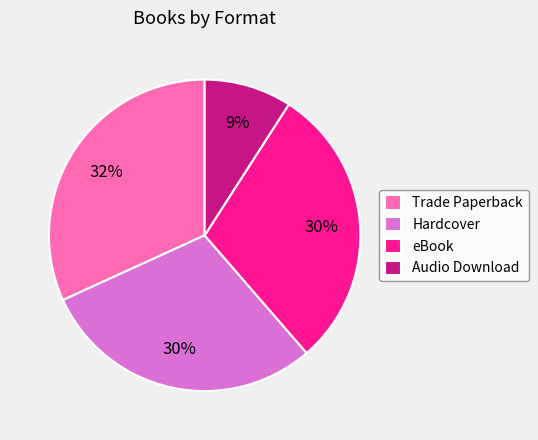

The eBook slice represents 23% of the pie. True or false?

False